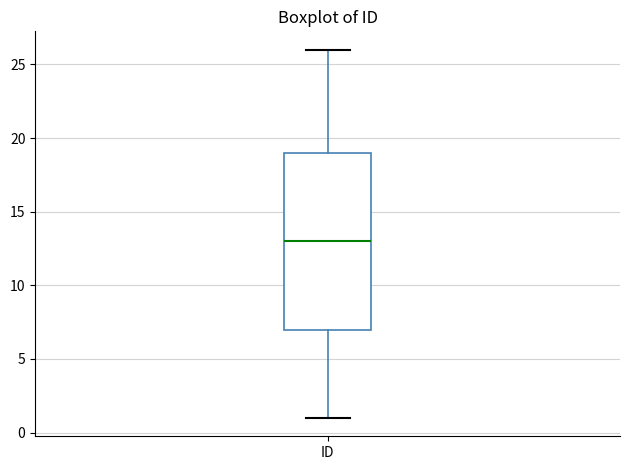

Where does the lower whisker of the box for ID end on the y-axis? The values are not printed on the chart, so give them approximately, as read against the axis.

1